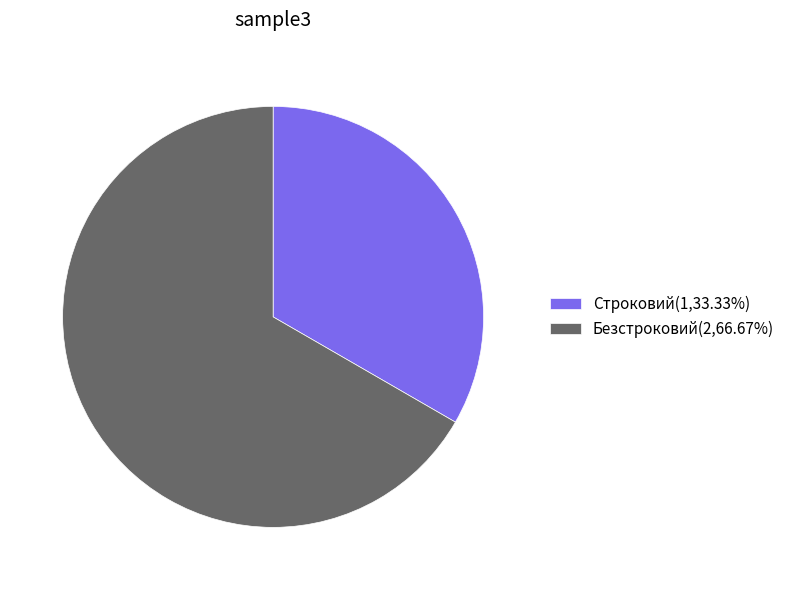

Is there a majority slice in this chart?

Yes